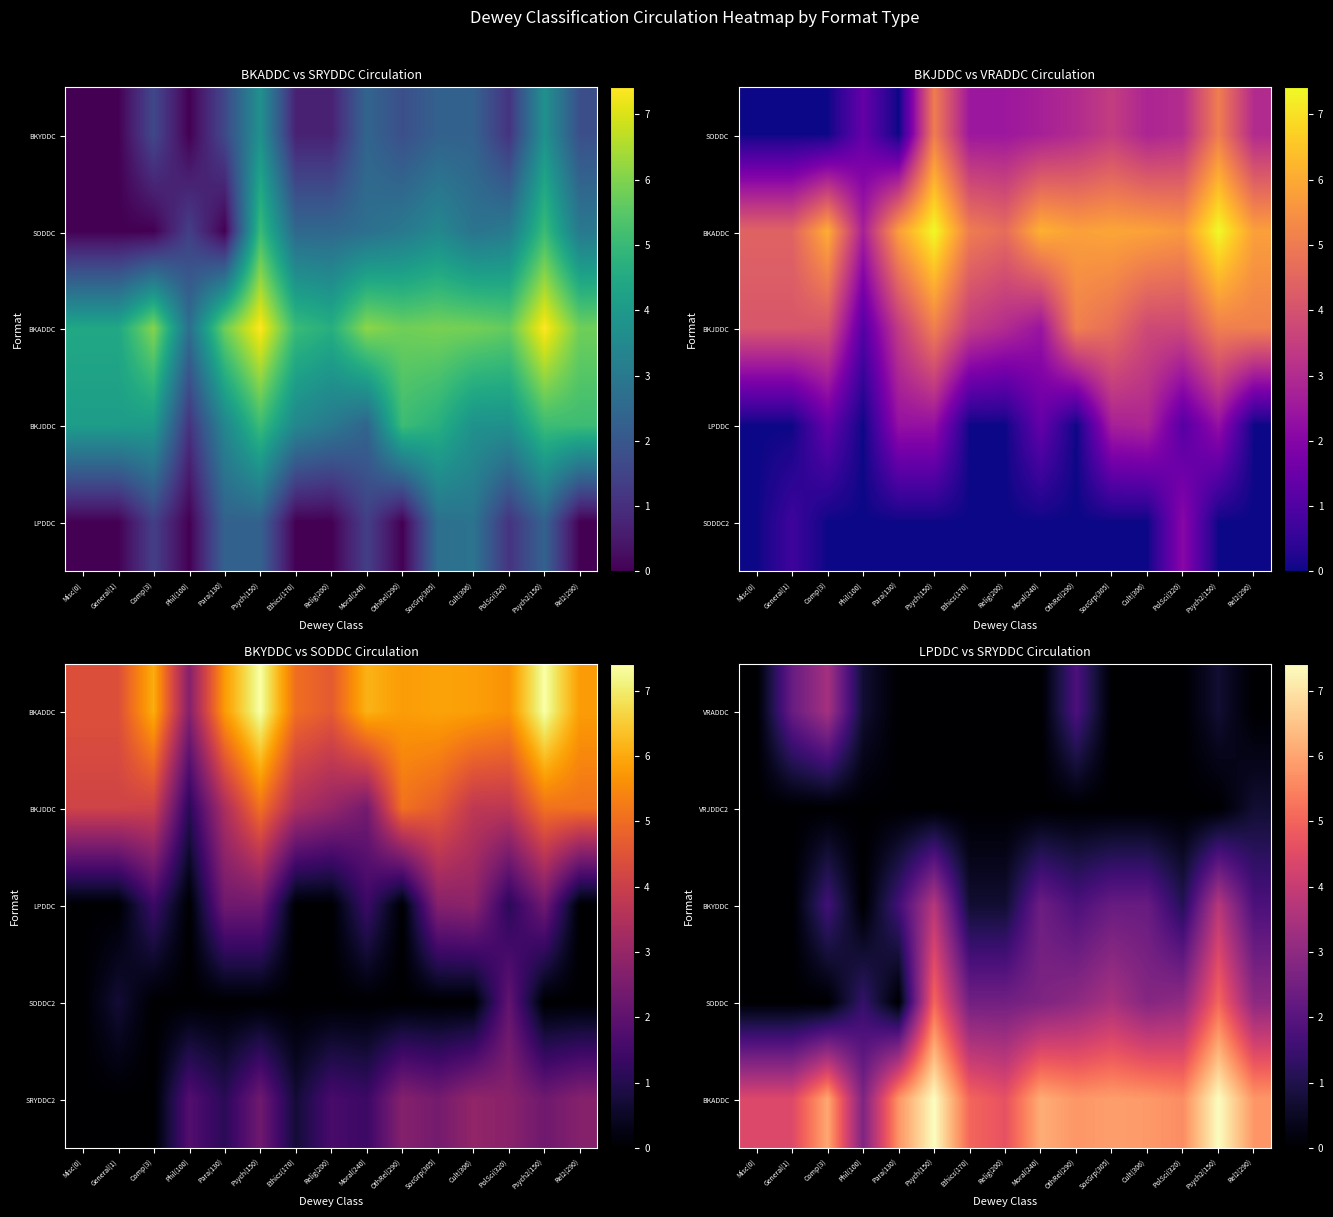

At which category is the sum across all series the highest?

Psych2(150)